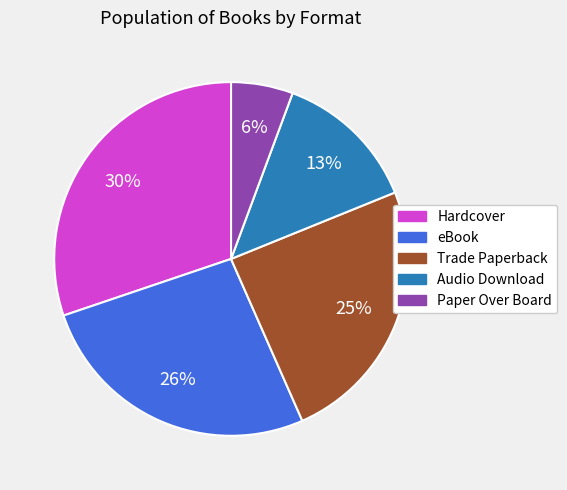

Is there a majority slice in this chart?

No